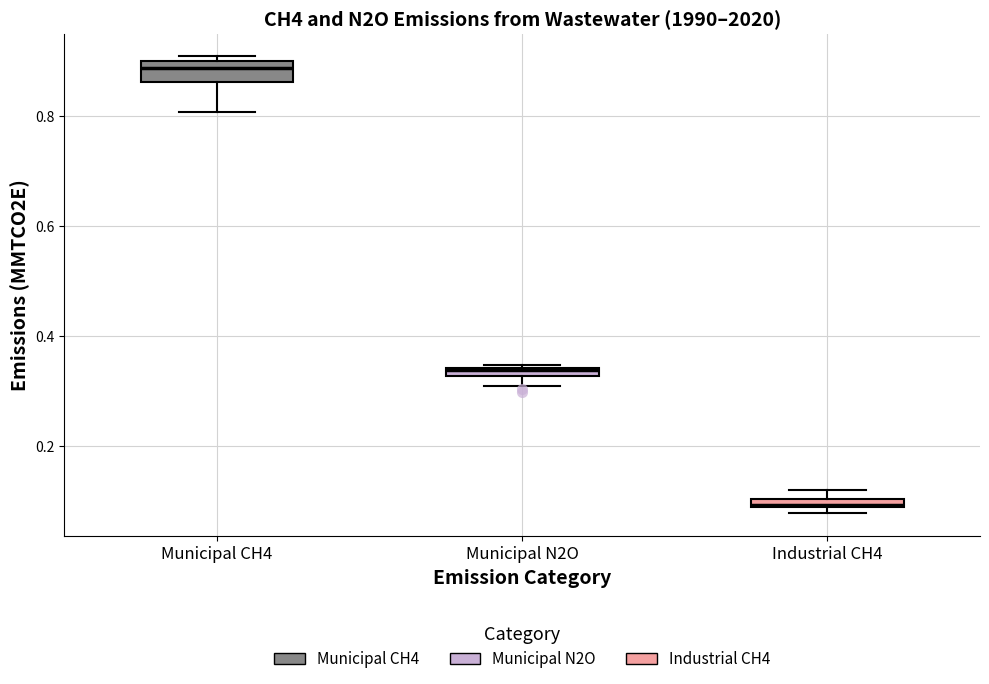

Where is the lower edge of the box for Industrial CH4 on the y-axis? The values are not printed on the chart, so give them approximately, as read against the axis.

0.08